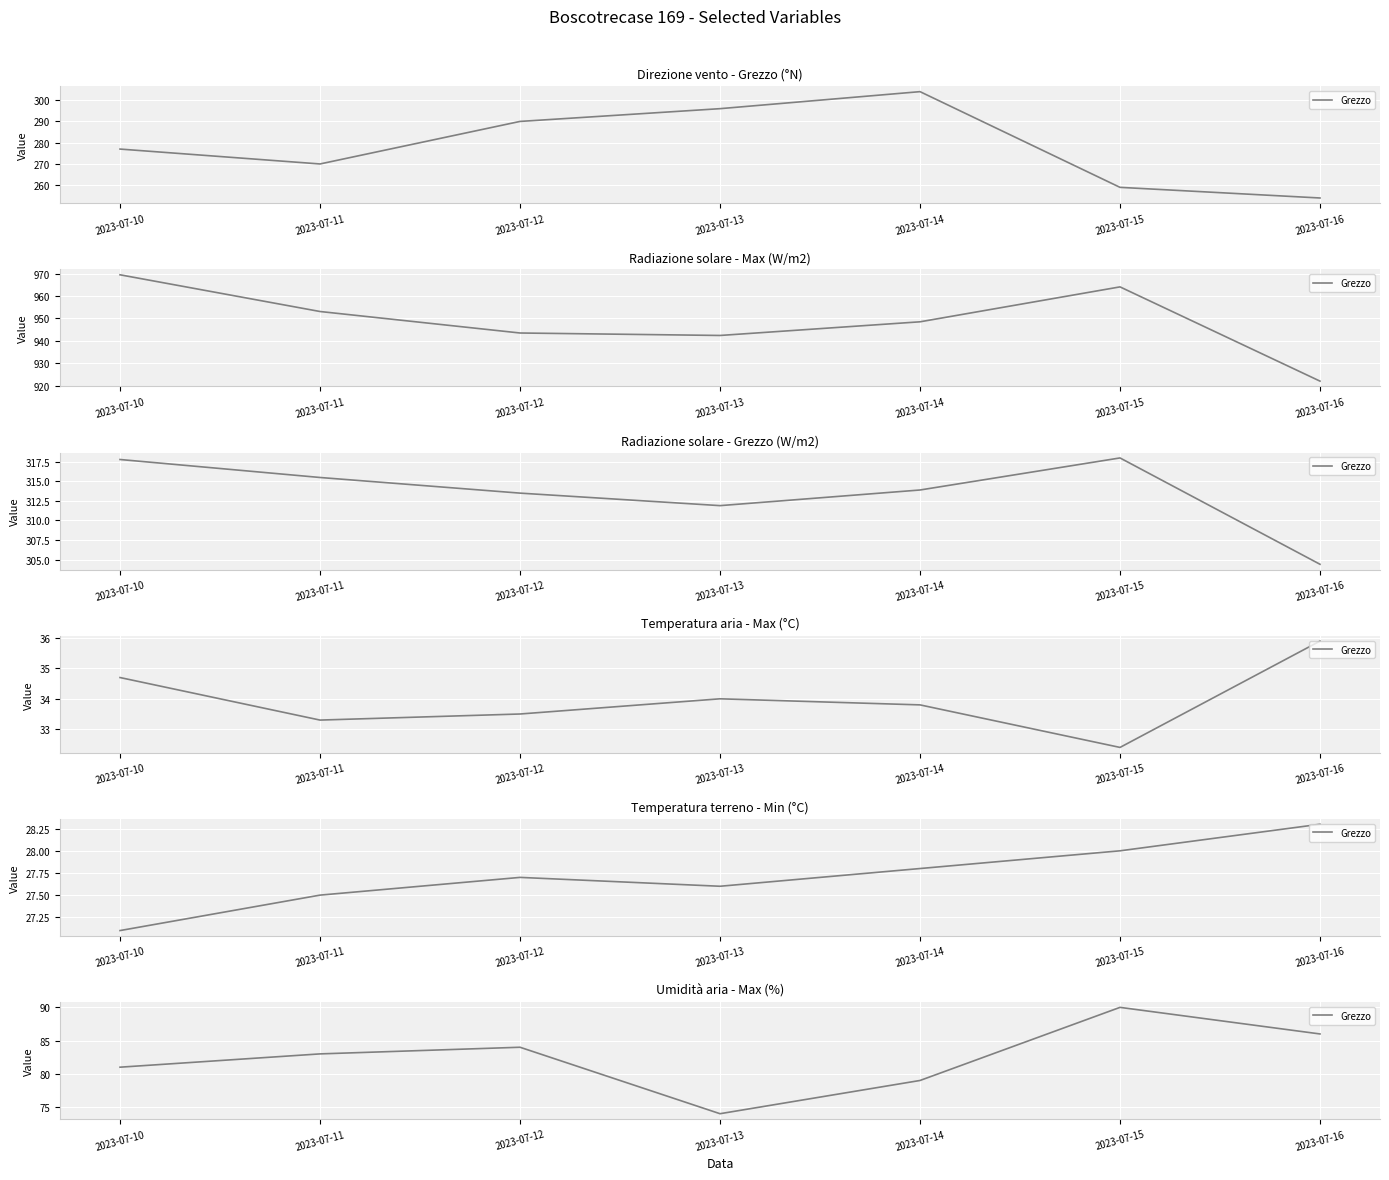

What is the difference between the maximum and minimum values?

16